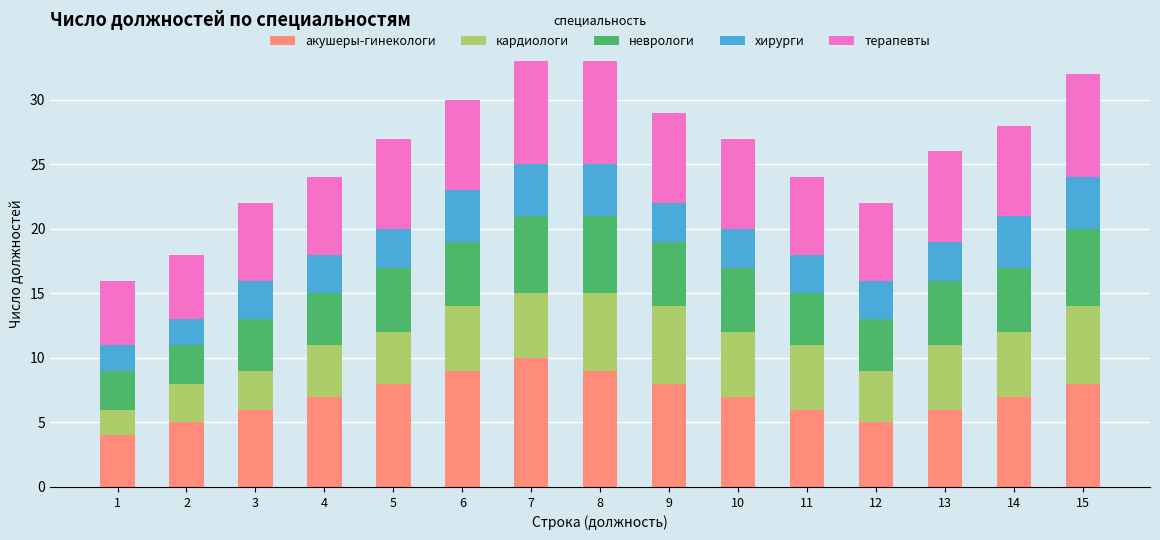

What is the total value across all series at 14?

28